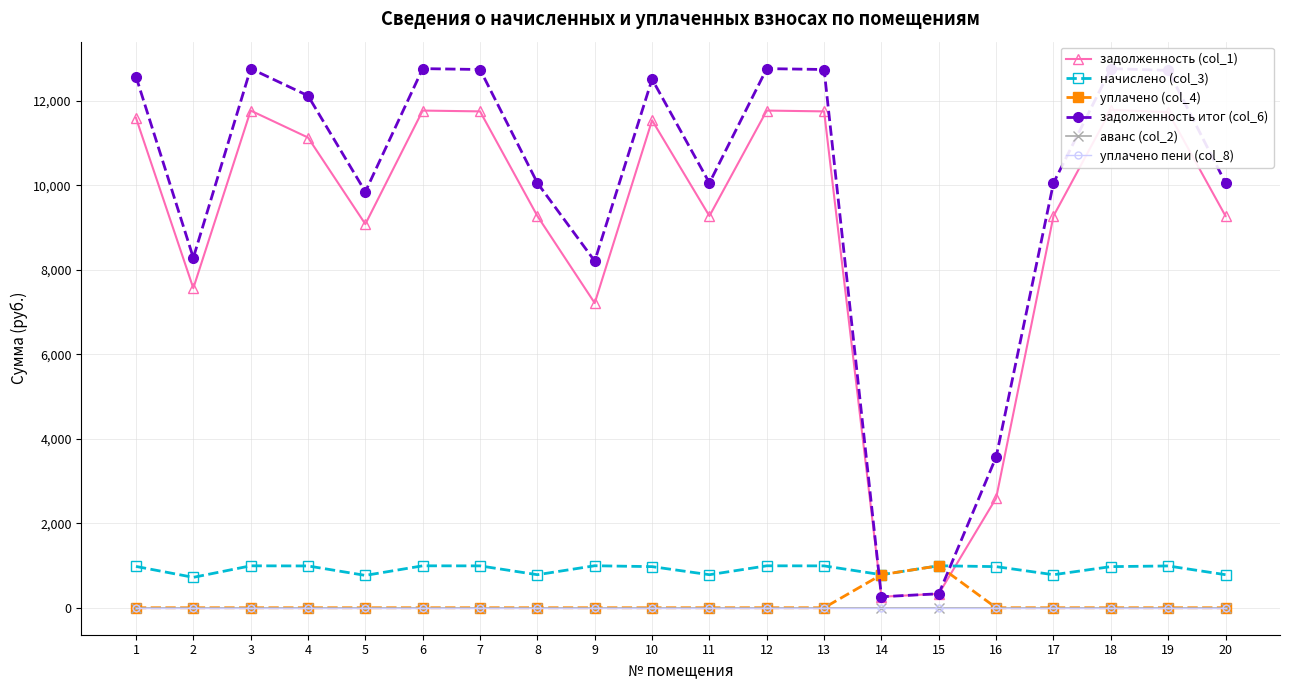

Between 20 and 13, which is larger?

13